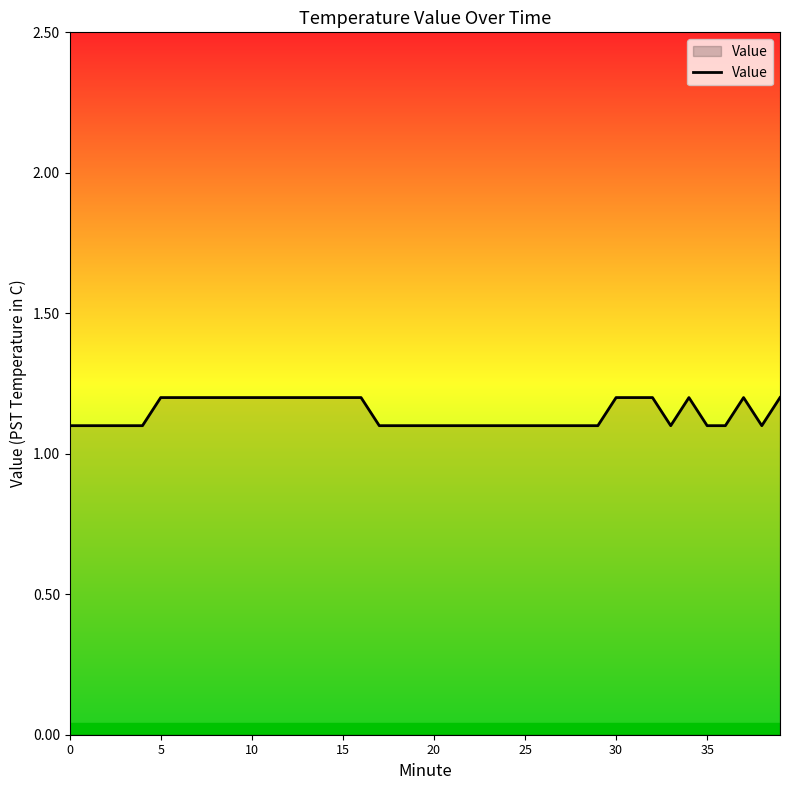

Reading right to left, transcribe all the data shown in this chart.

1.2	1.1	1.2	1.1	1.1	1.2	1.1	1.2	1.2	1.2	1.1	1.1	1.1	1.1	1.1	1.1	1.1	1.1	1.1	1.1	1.1	1.1	1.1	1.2	1.2	1.2	1.2	1.2	1.2	1.2	1.2	1.2	1.2	1.2	1.2	1.1	1.1	1.1	1.1	1.1